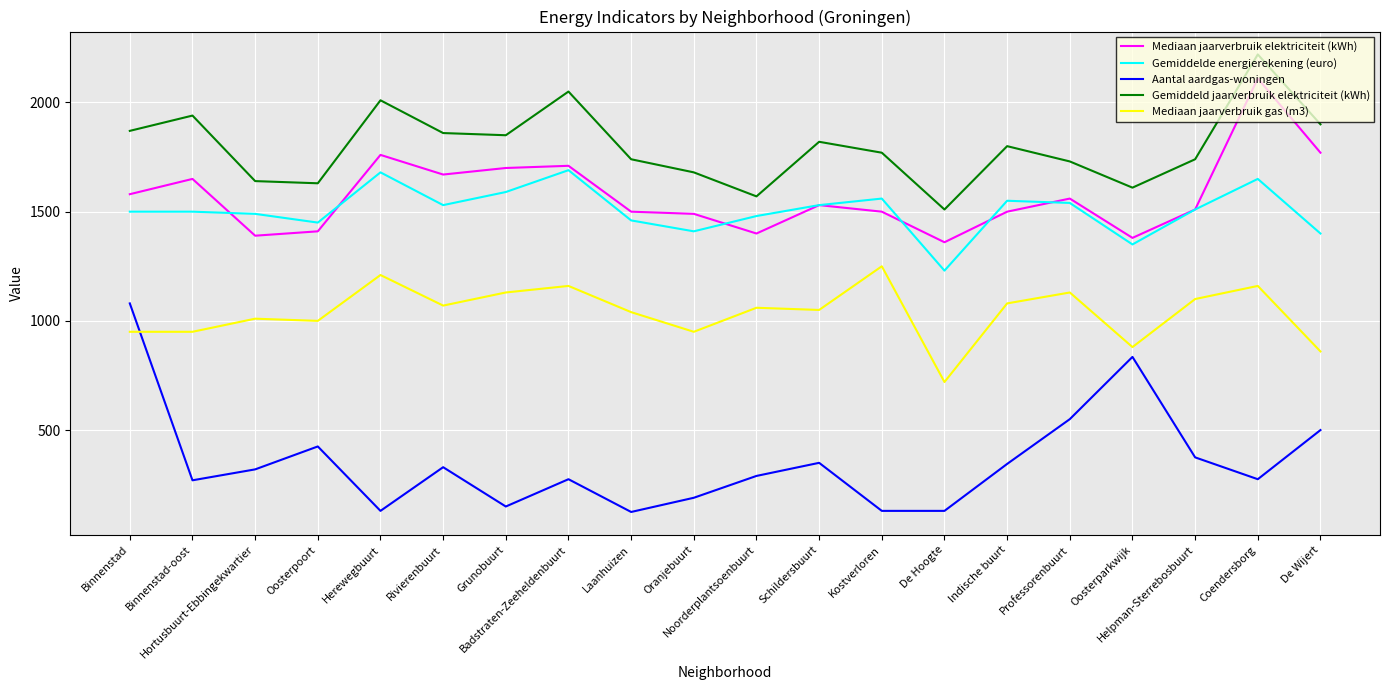

Which label corresponds to the largest value in the chart?

Coendersborg